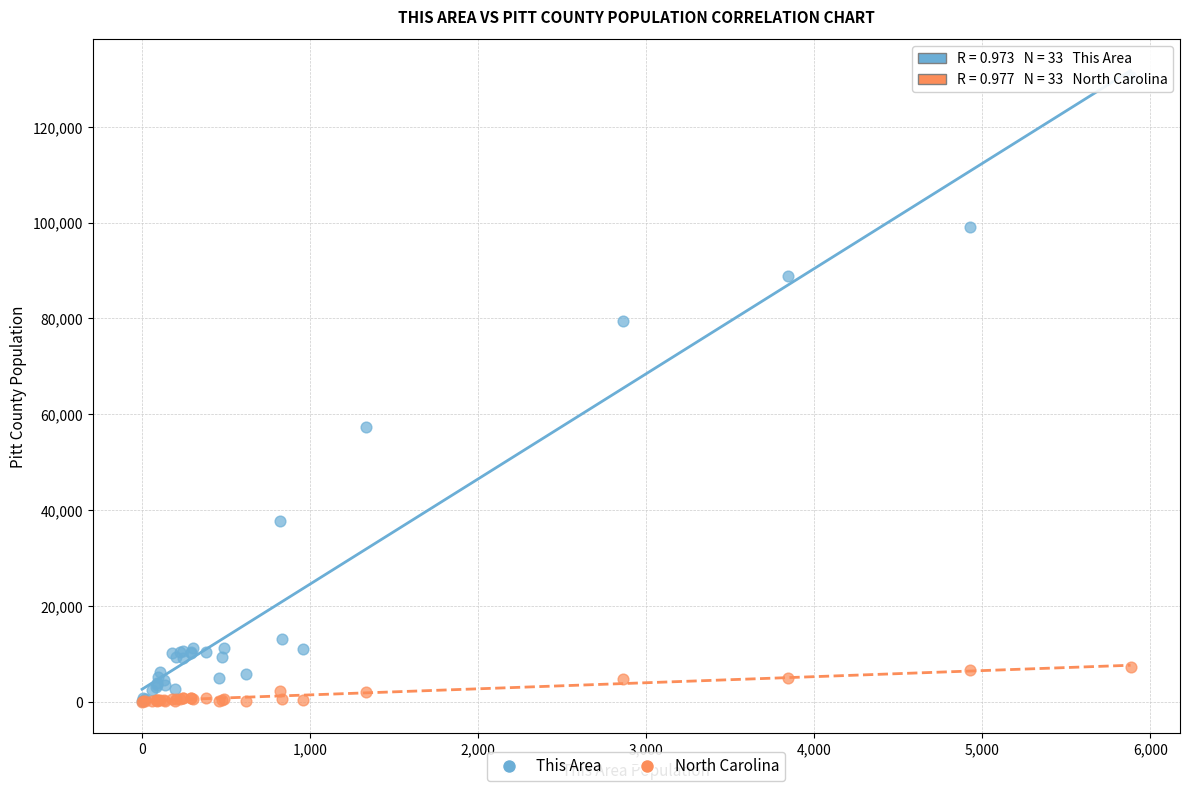

What are all the series names shown in the legend?

This Area, North Carolina